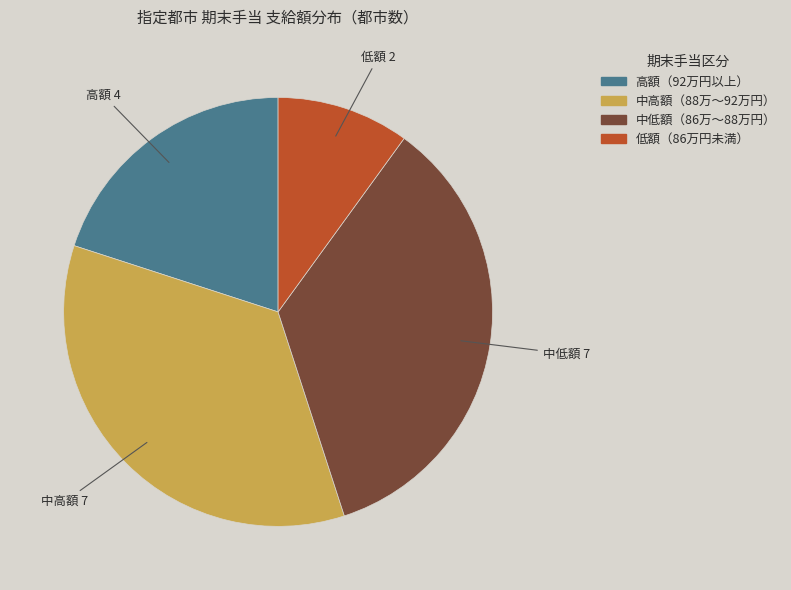

Is there any slice that represents more than half of the pie?

No